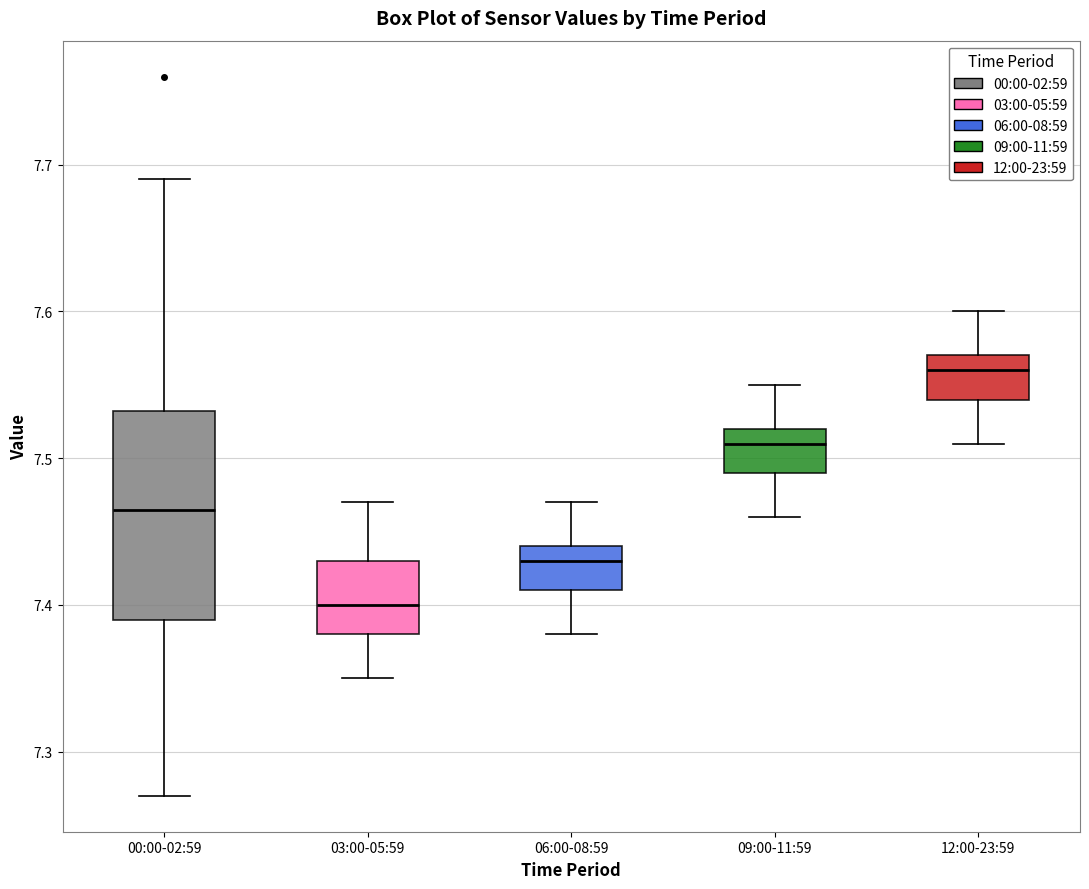

Reading left to right, read every box against the y-axis: the position of its median line, the range the box covers, and the ends of its whiskers. The values are not printed on the chart, so give them approximately, as read against the axis.

00:00-02:59: median 7.47, box 7.39 to 7.53, whiskers 7.27 to 7.69
03:00-05:59: median 7.40, box 7.38 to 7.43, whiskers 7.35 to 7.47
06:00-08:59: median 7.43, box 7.41 to 7.44, whiskers 7.38 to 7.47
09:00-11:59: median 7.51, box 7.49 to 7.52, whiskers 7.46 to 7.55
12:00-23:59: median 7.56, box 7.54 to 7.57, whiskers 7.51 to 7.60